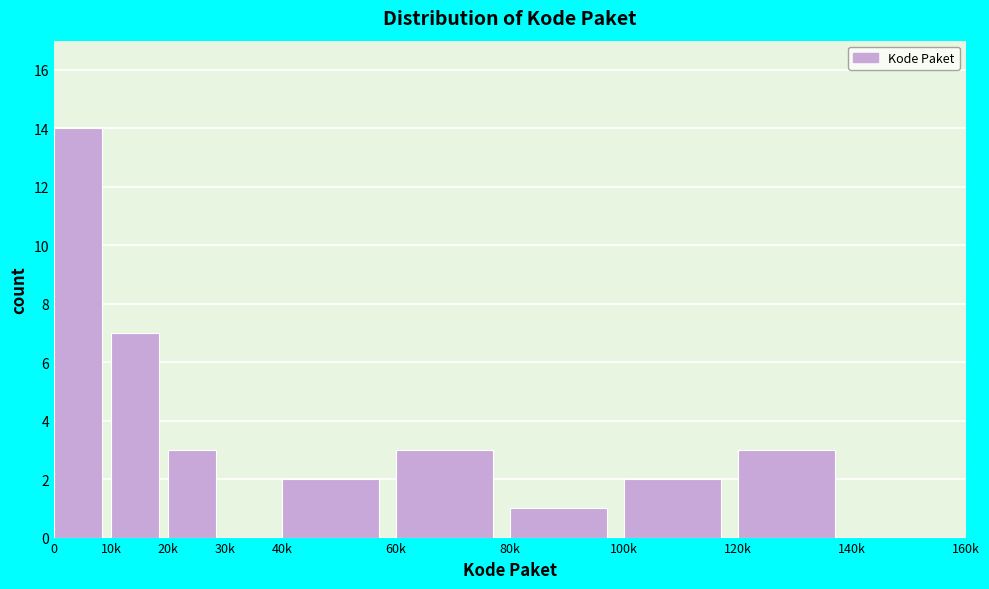

Reading left to right, transcribe all the data shown in this chart.

0=14	10k=7	20k=3	30k=0	40k=2	60k=3	80k=1	100k=2	120k=3	140k=0